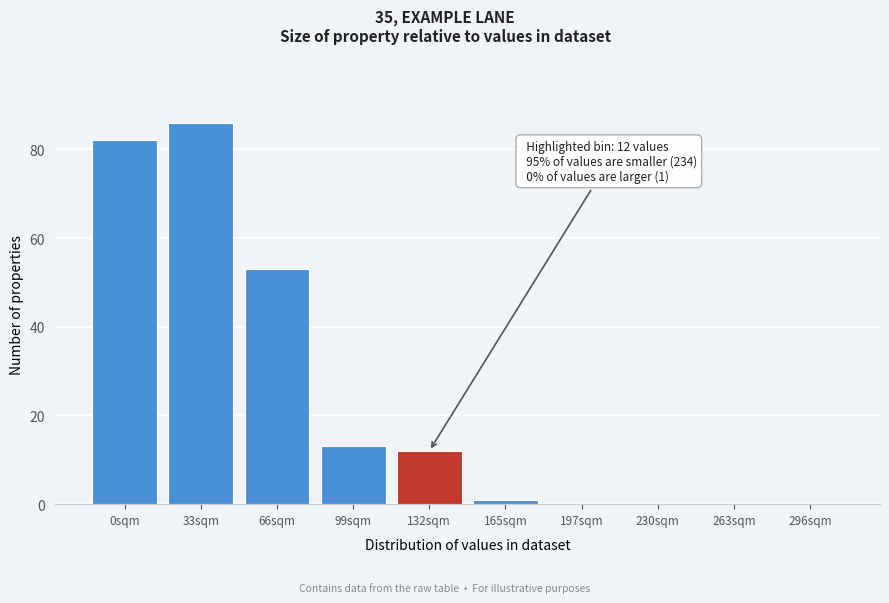

Reading left to right, extract all data points from this chart.

0sqm=82	33sqm=86	66sqm=53	99sqm=13	132sqm=12	165sqm=1	197sqm=0	230sqm=0	263sqm=0	296sqm=0